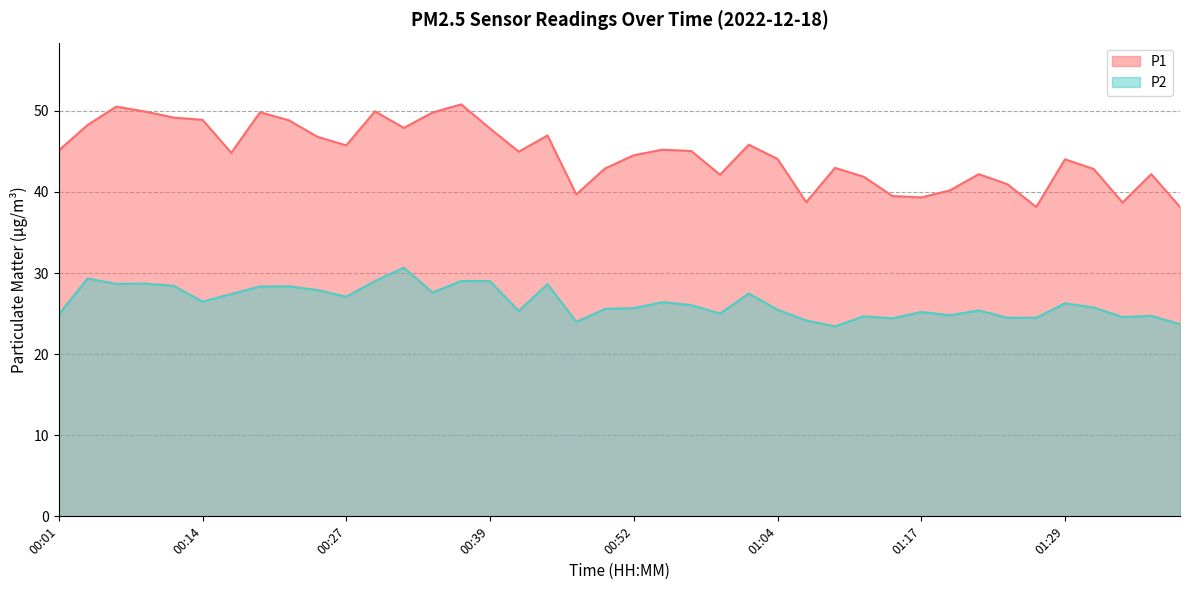

What is the difference between the highest and lowest values at 01:14?

15.1